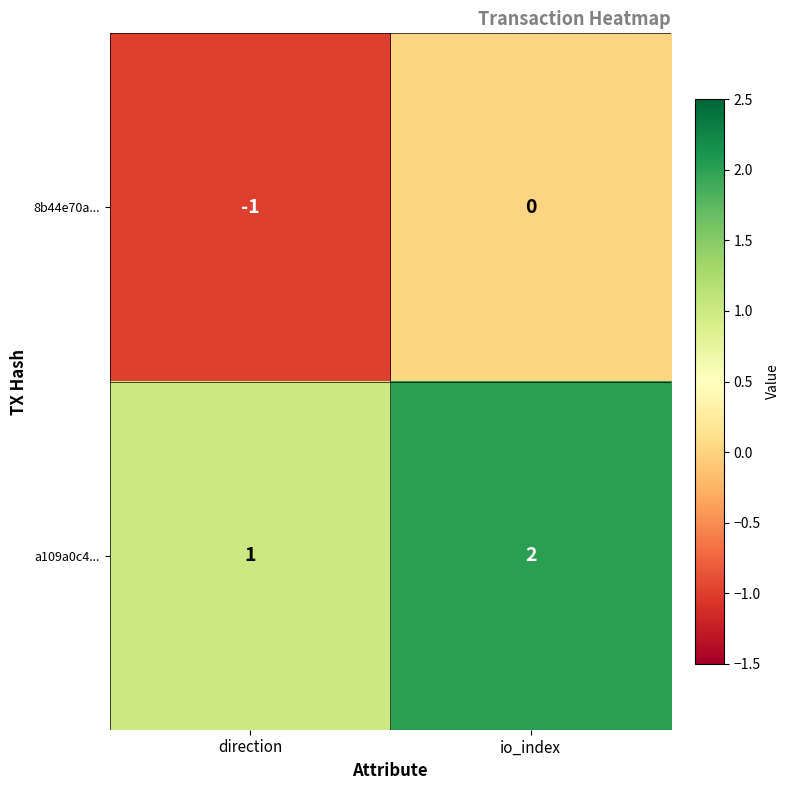

Is it true that a109a0c4... equals 1 at direction?

True